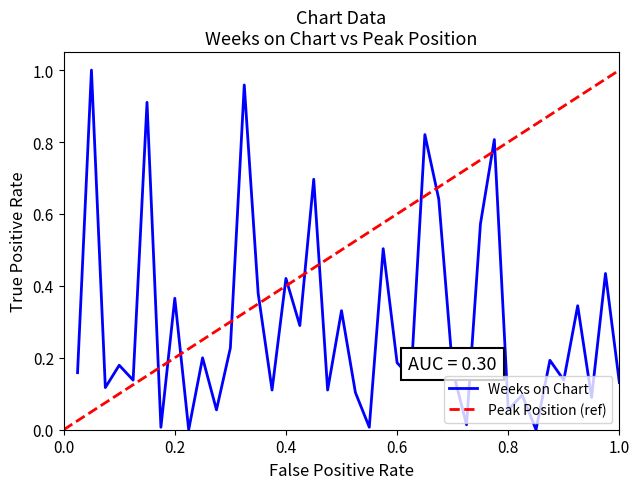

What value does the data have at 0.4?

0.4